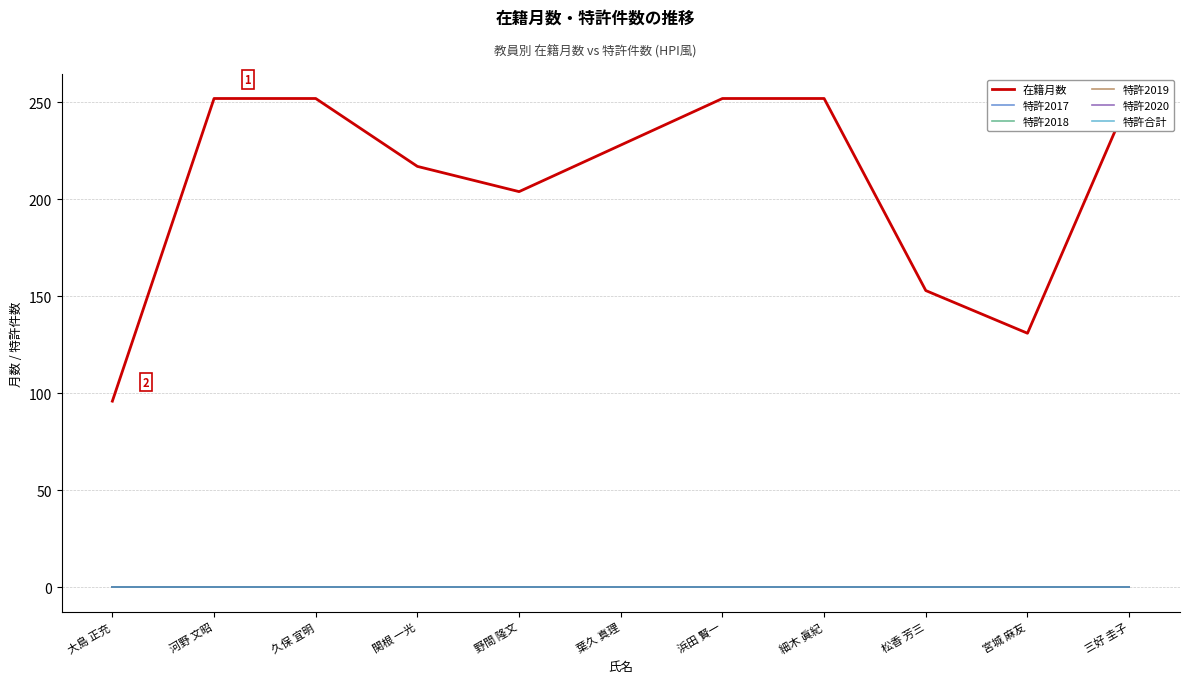

True or false: 特許合計 and 在籍月数 intersect in this chart.

False